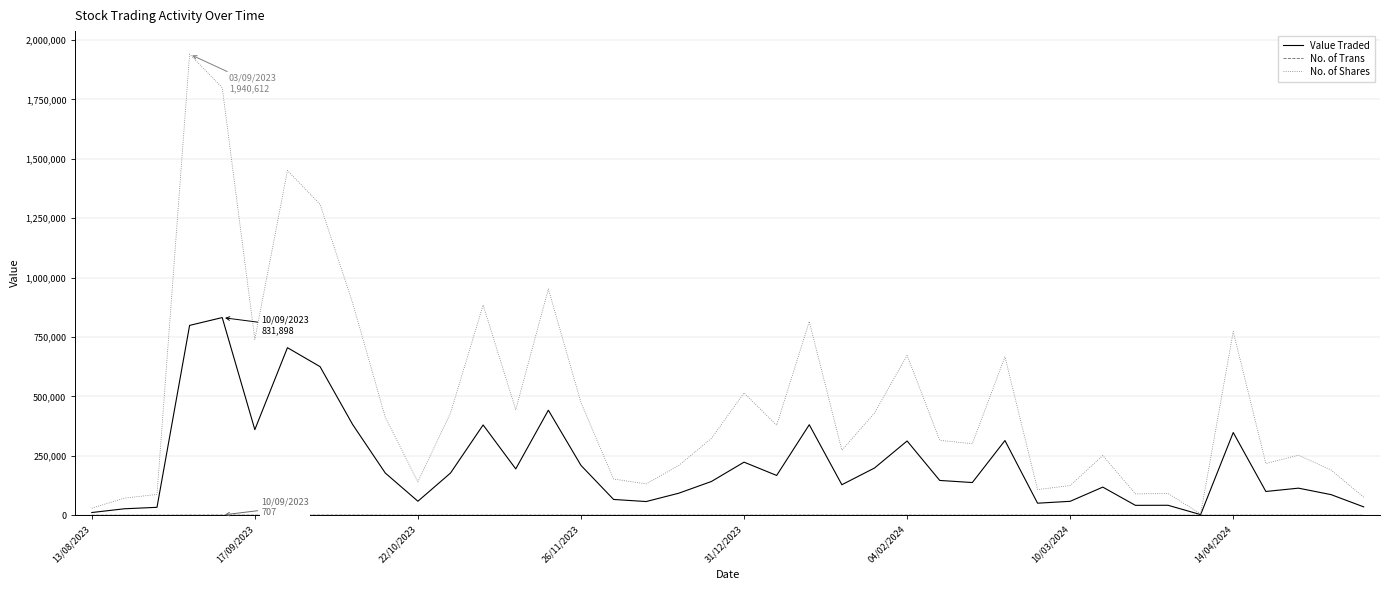

What is the highest value of the Value Traded series?

831898